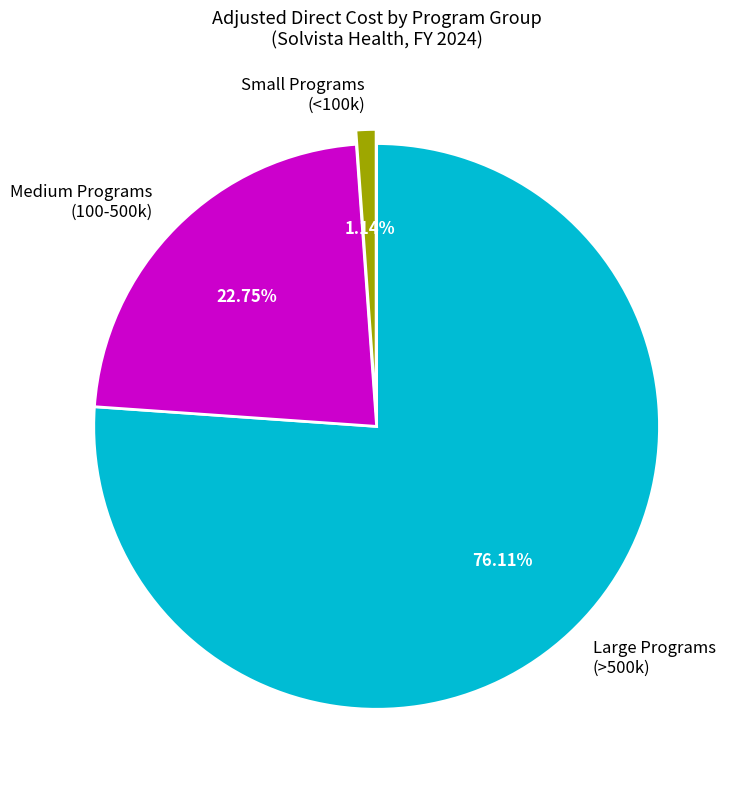

How many slices are in this pie chart?

3